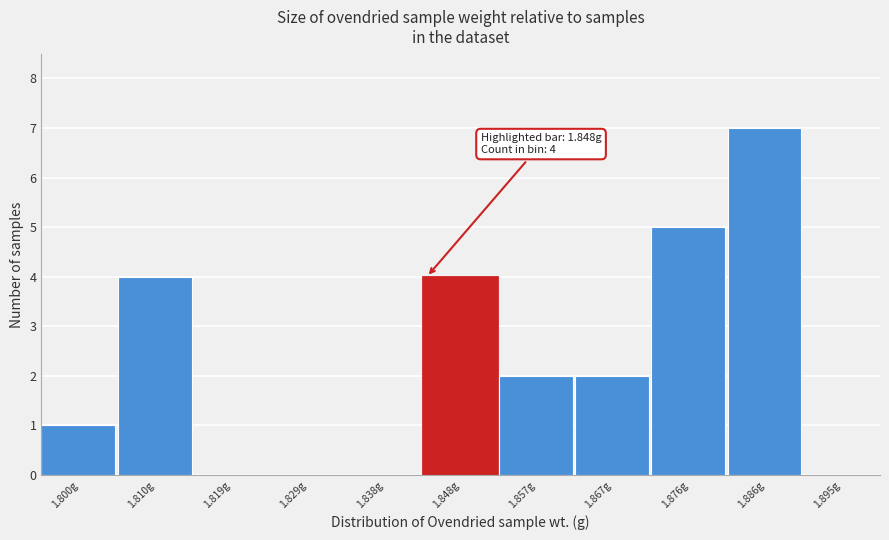

Reading right to left, list all the values displayed in this chart.

1.895g=0	1.886g=7	1.876g=5	1.867g=2	1.857g=2	1.848g=4	1.838g=0	1.829g=0	1.819g=0	1.810g=4	1.800g=1